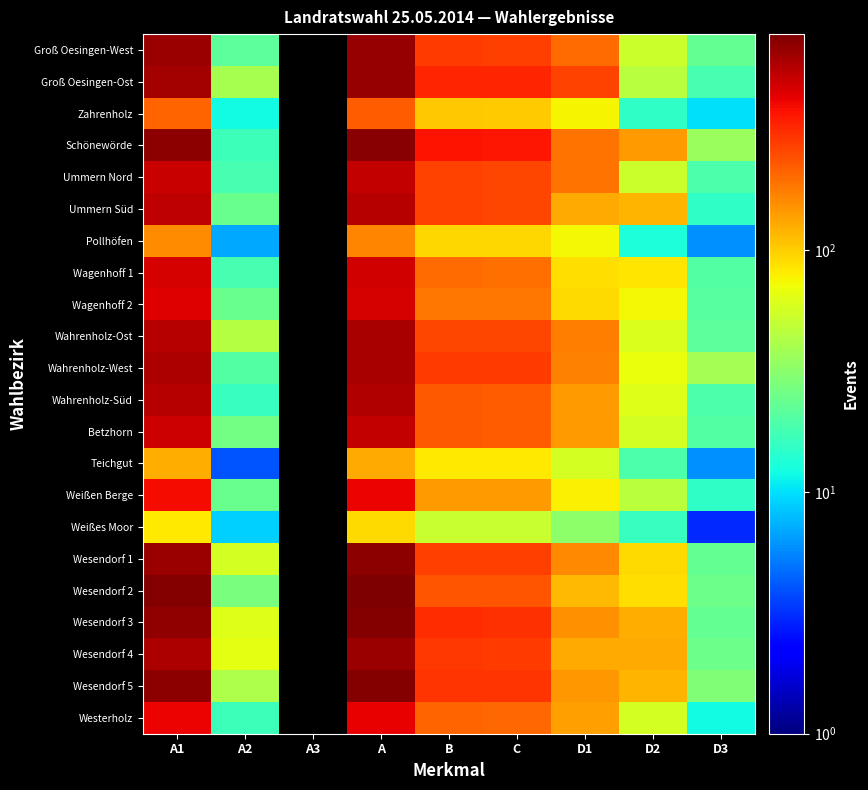

True or false: Weißes Moor has a value of 3.0 at D3.

True